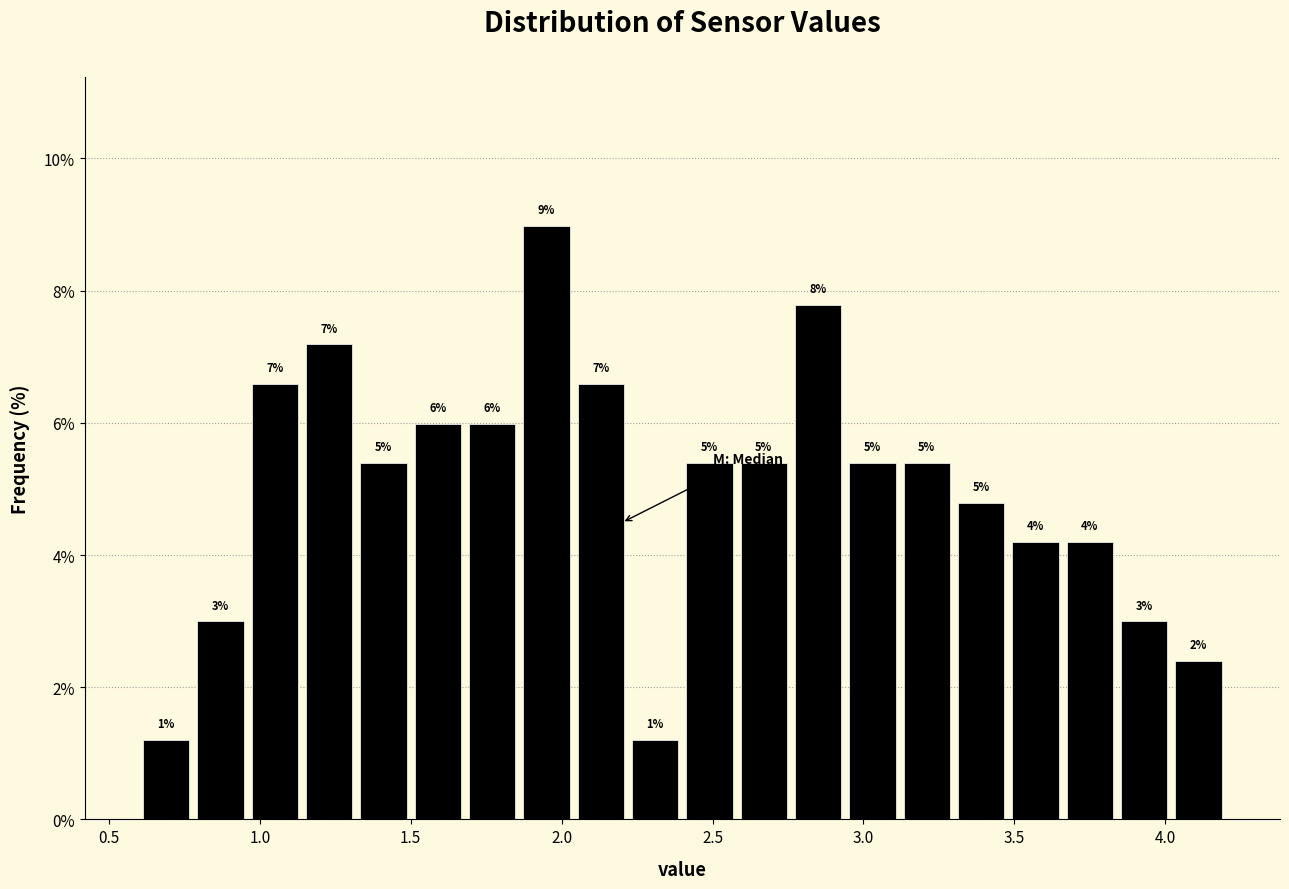

Read against the x-axis, roughly where is the centre of the tallest bar?

1.95